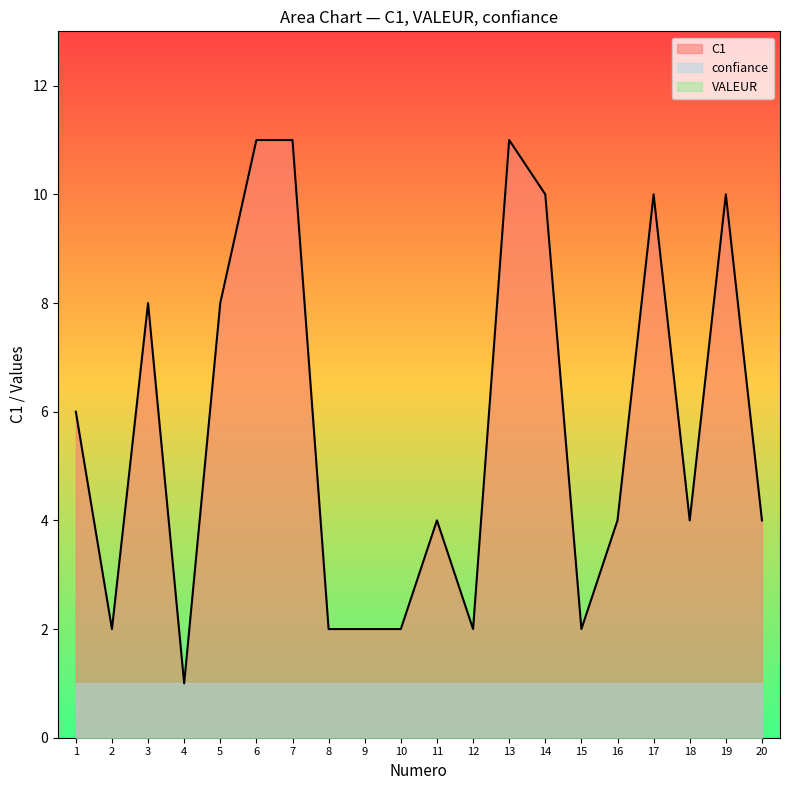

Which series has the largest total across all categories?

C1